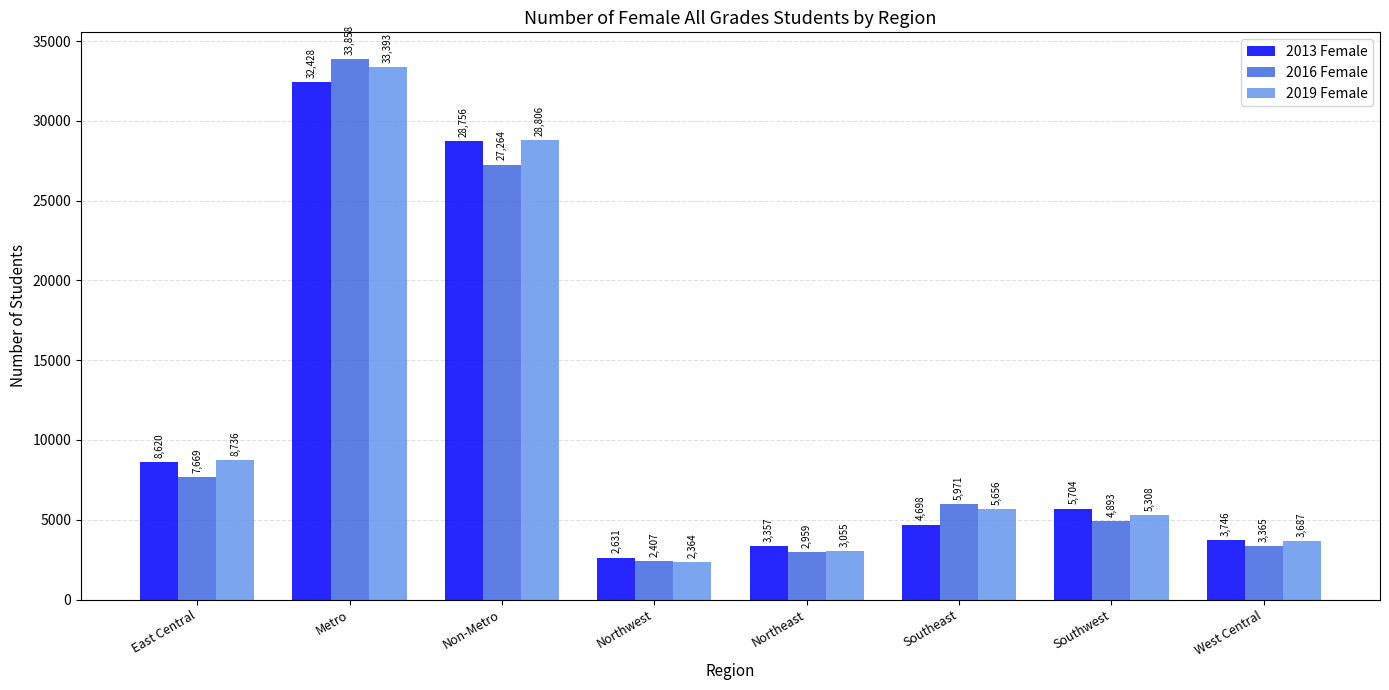

Reading left to right, transcribe all the data shown in this chart.

2013 Female: 8620	32428	28756	2631	3357	4698	5704	3746
2016 Female: 7669	33858	27264	2407	2959	5971	4893	3365
2019 Female: 8736	33393	28806	2364	3055	5656	5308	3687